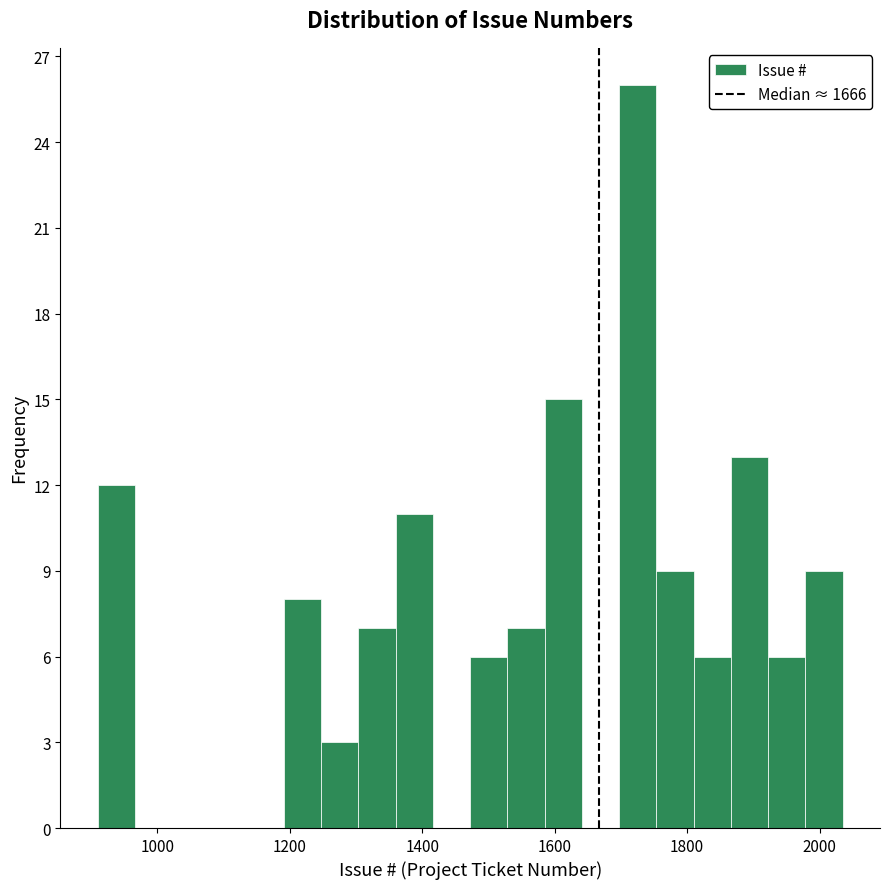

Read against the x-axis, roughly where is the centre of the tallest bar?

1720